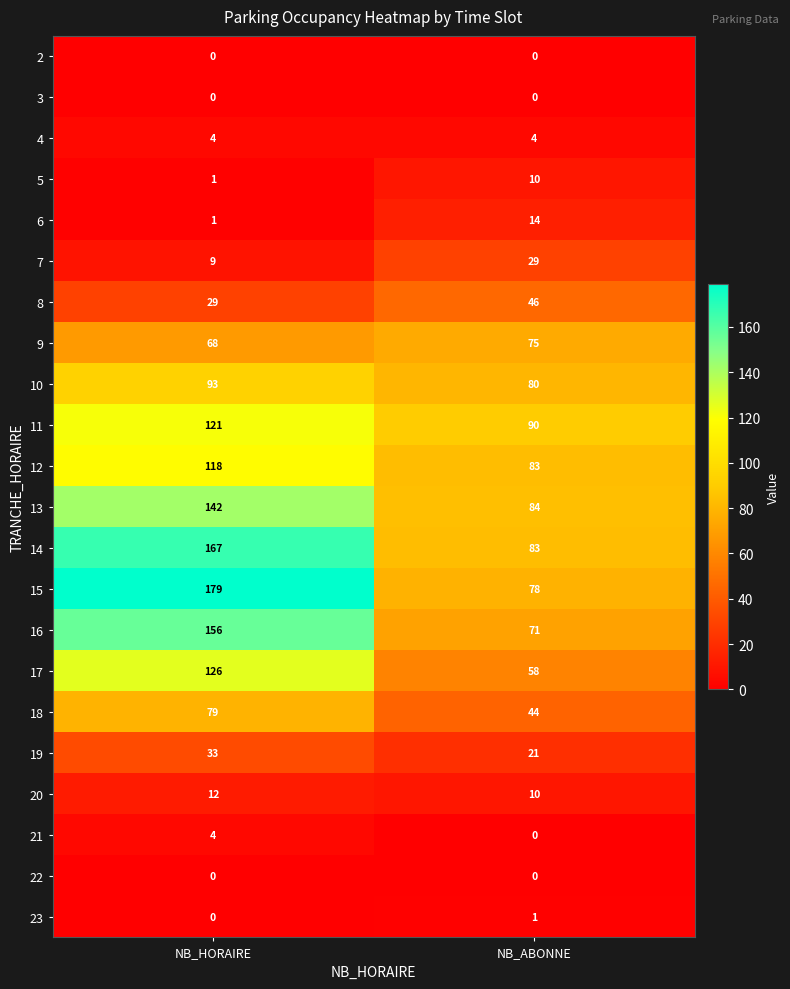

What is the greatest value displayed?

179